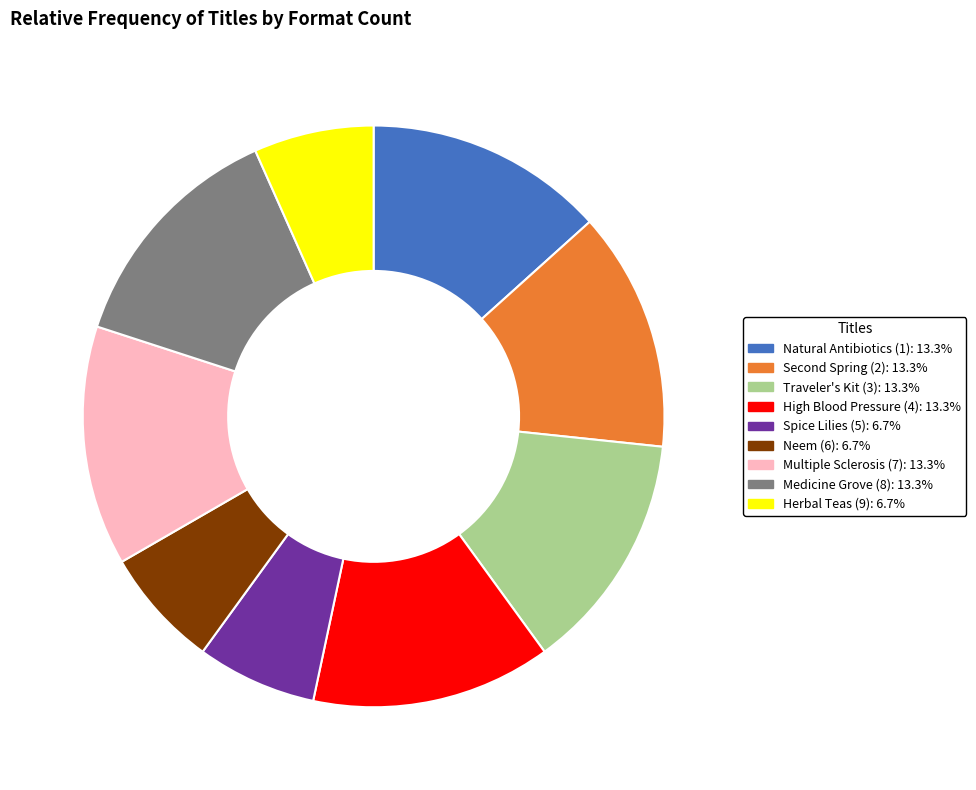

What is the ratio of the value at Multiple Sclerosis (7): 13.3% to the value at Natural Antibiotics (1): 13.3%?

1.0